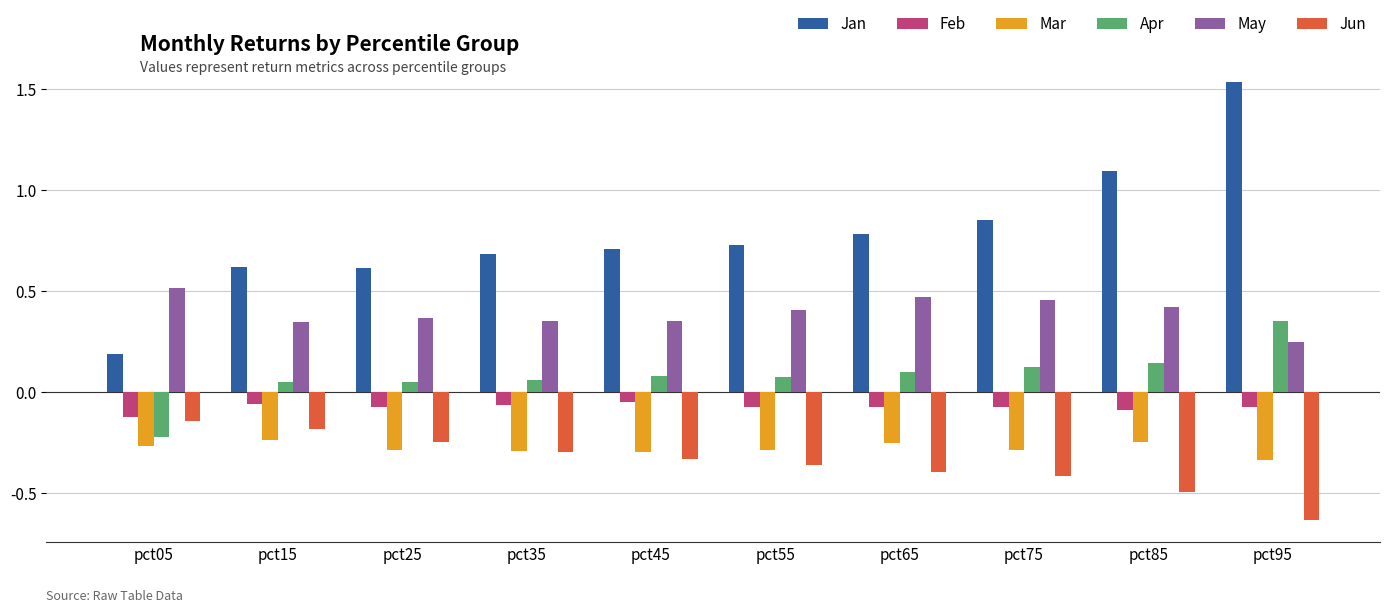

At which label does Apr first exceed 0?

pct15